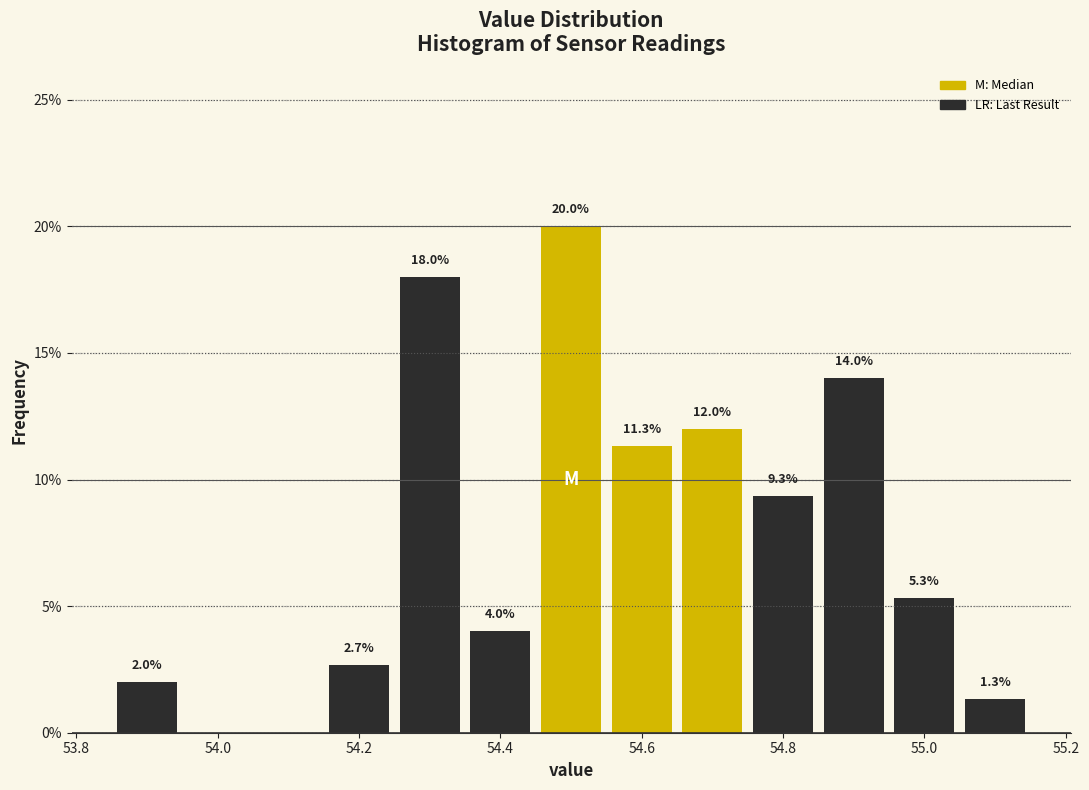

Over which range of the x-axis is the bar tallest?

54.45 to 54.55